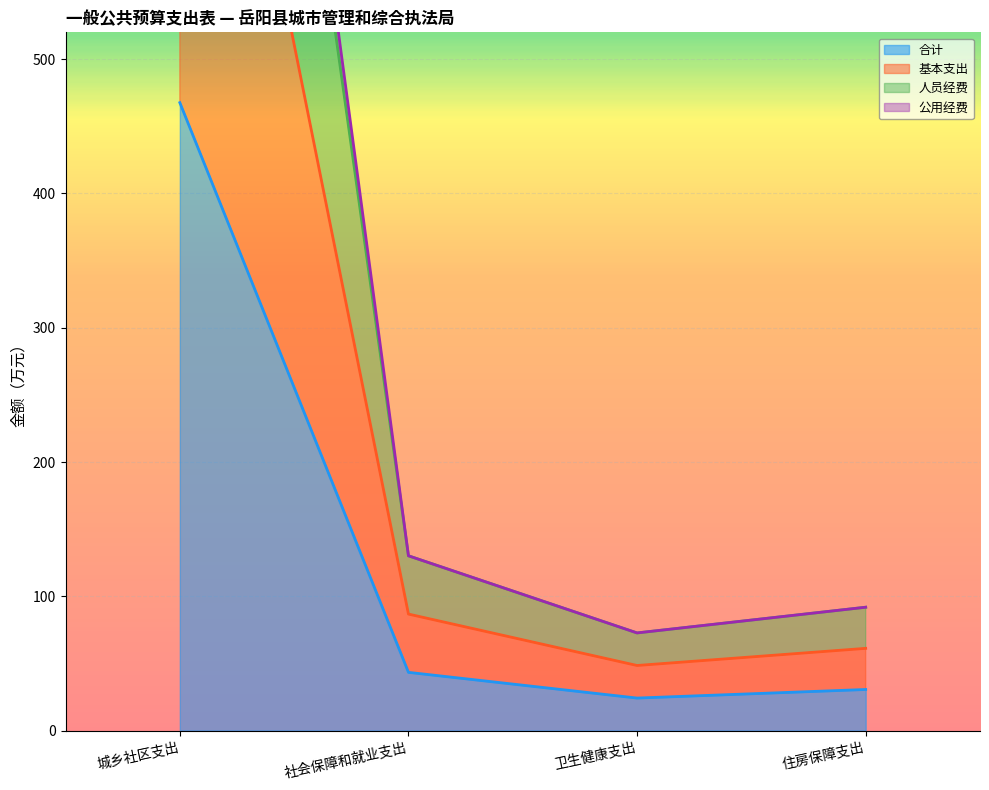

Which category has the highest value in the 人员经费 series?

城乡社区支出